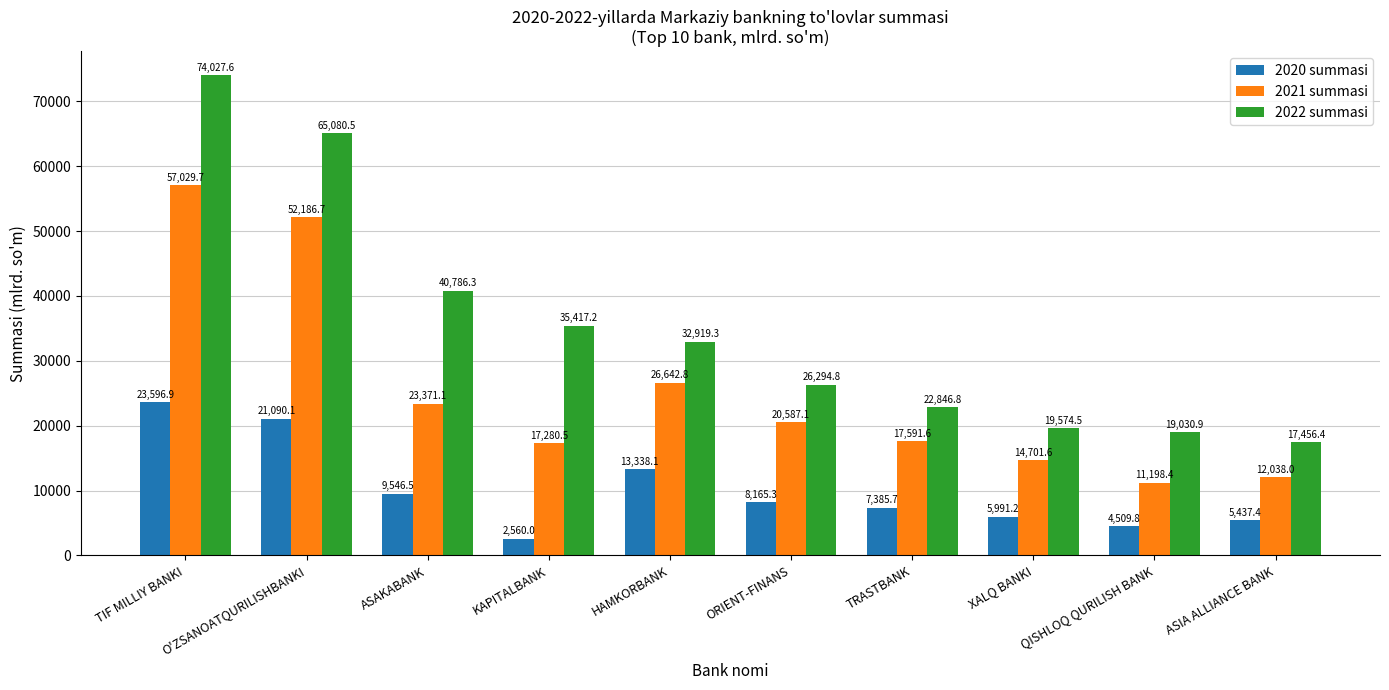

Rank the categories by 2021 summasi value from lowest to highest.

QISHLOQ QURILISH BANK, ASIA ALLIANCE BANK, XALQ BANKI, KAPITALBANK, TRASTBANK, ORIENT-FINANS, ASAKABANK, HAMKORBANK, O'ZSANOATQURILISHBANKI, TIF MILLIY BANKI